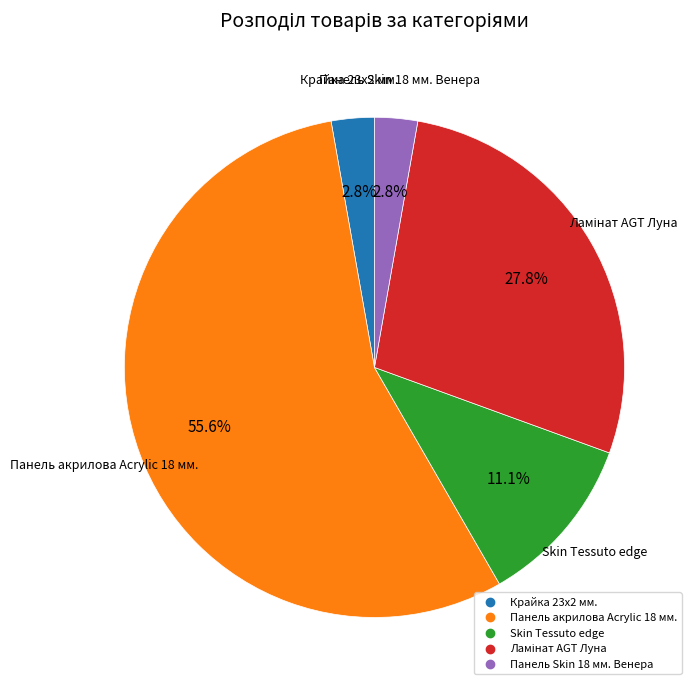

What is the ratio of the value at Крайка 23x2 мм. to the value at Skin Tessuto edge?

0.3